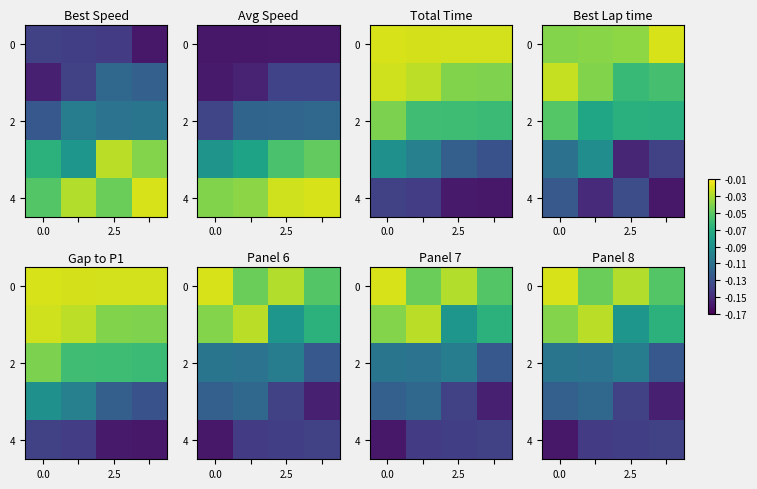

The value of 4 at 2.5 is -0.2. True or false?

False